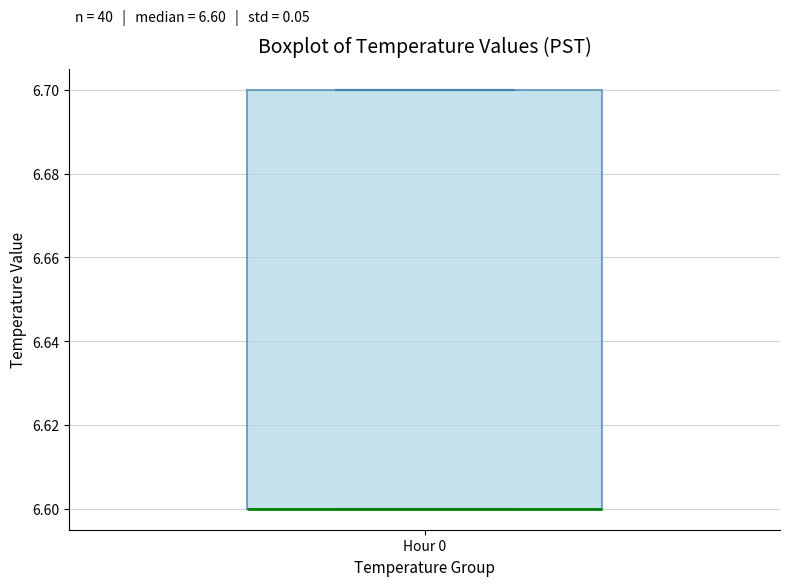

Transcribe this box plot: give where the median line is, the range the box spans, and where the two whiskers end, as read against the y-axis. The values are not printed on the chart, so give them approximately, as read against the axis.

median 6.6 (drawn on the box's lower edge), box 6.6 to 6.7, whiskers 6.6 to 6.7